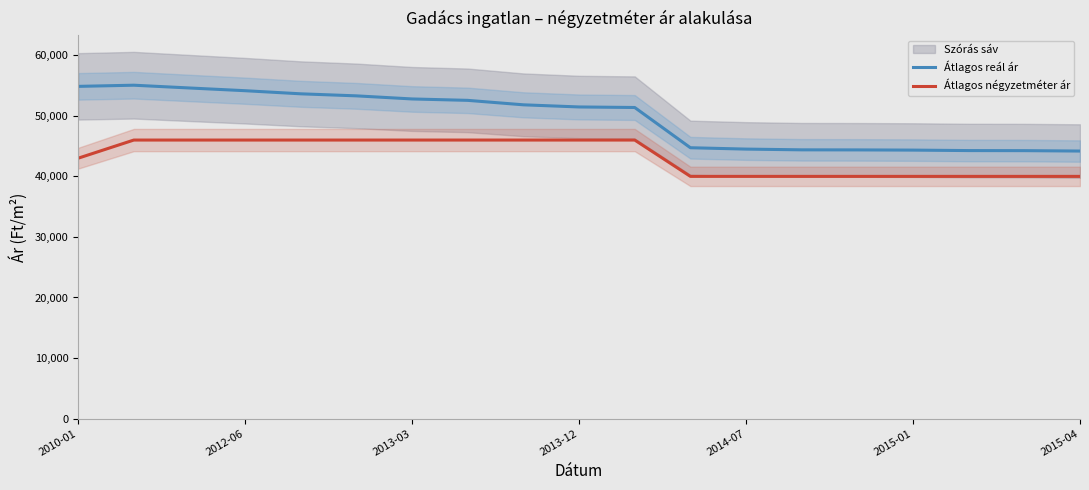

What is the approximate value of Átlagos reál ár at 2010-01?

54866